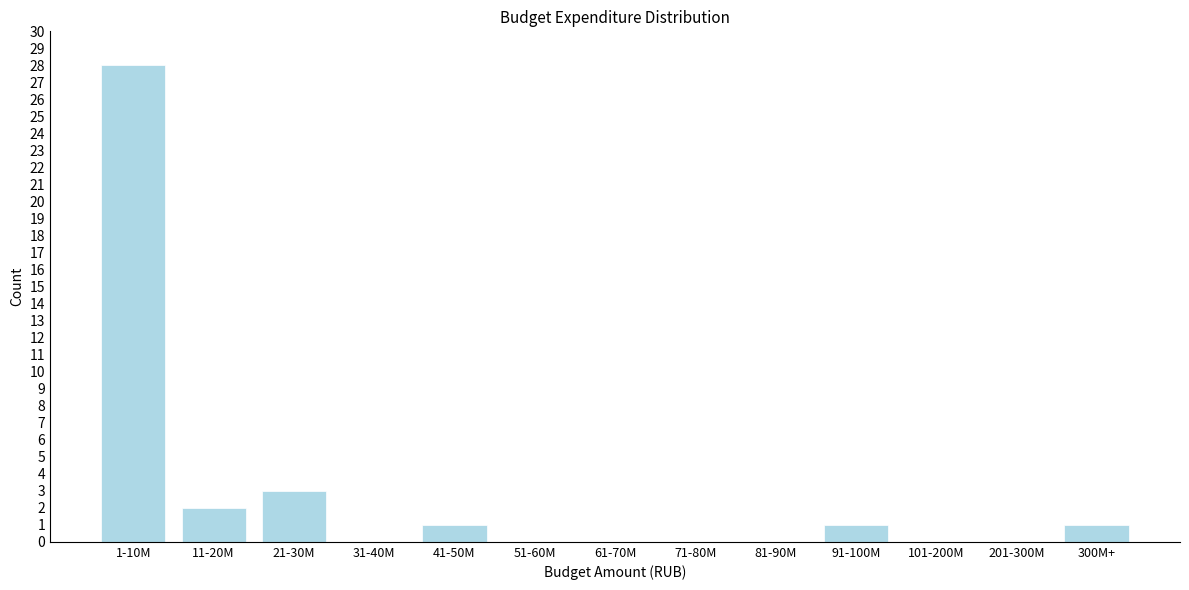

Reading left to right, extract all data points from this chart.

1-10M=28	11-20M=2	21-30M=3	31-40M=0	41-50M=1	51-60M=0	61-70M=0	71-80M=0	81-90M=0	91-100M=1	101-200M=0	201-300M=0	300M+=1